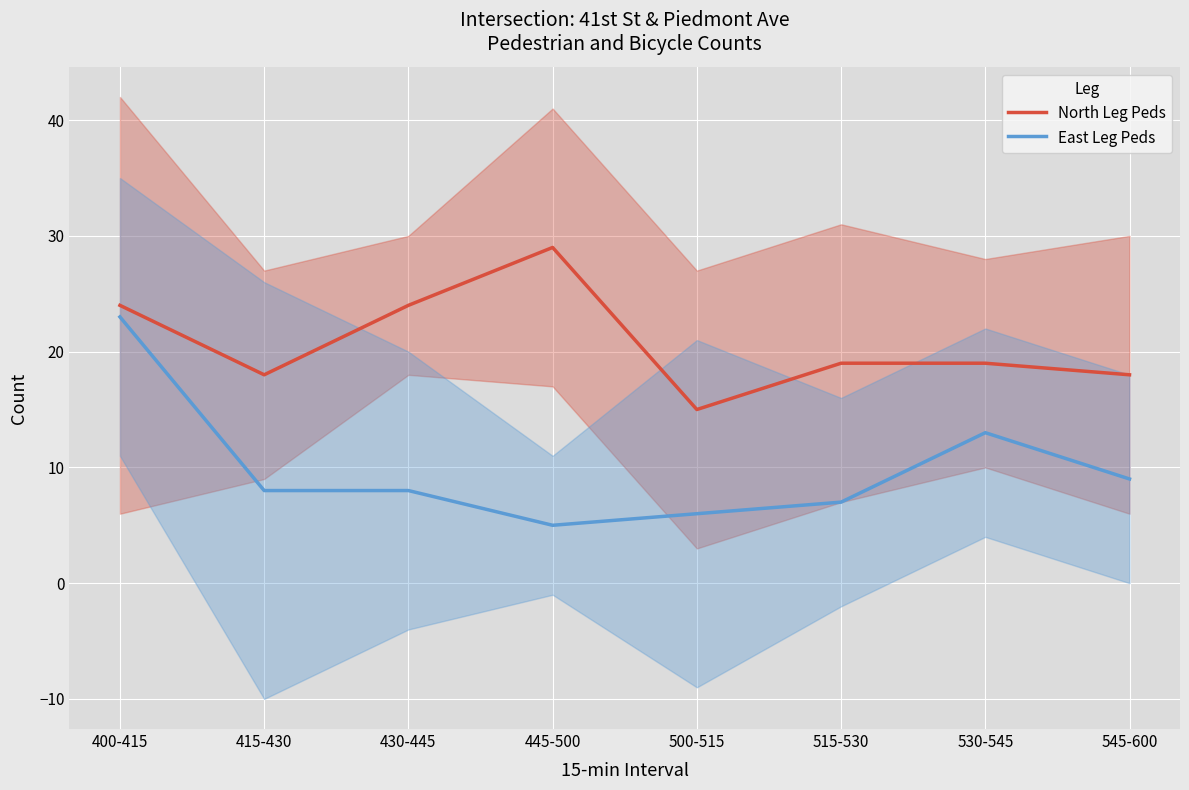

Which series changed the most between 415-430 and 545-600?

East Leg Peds